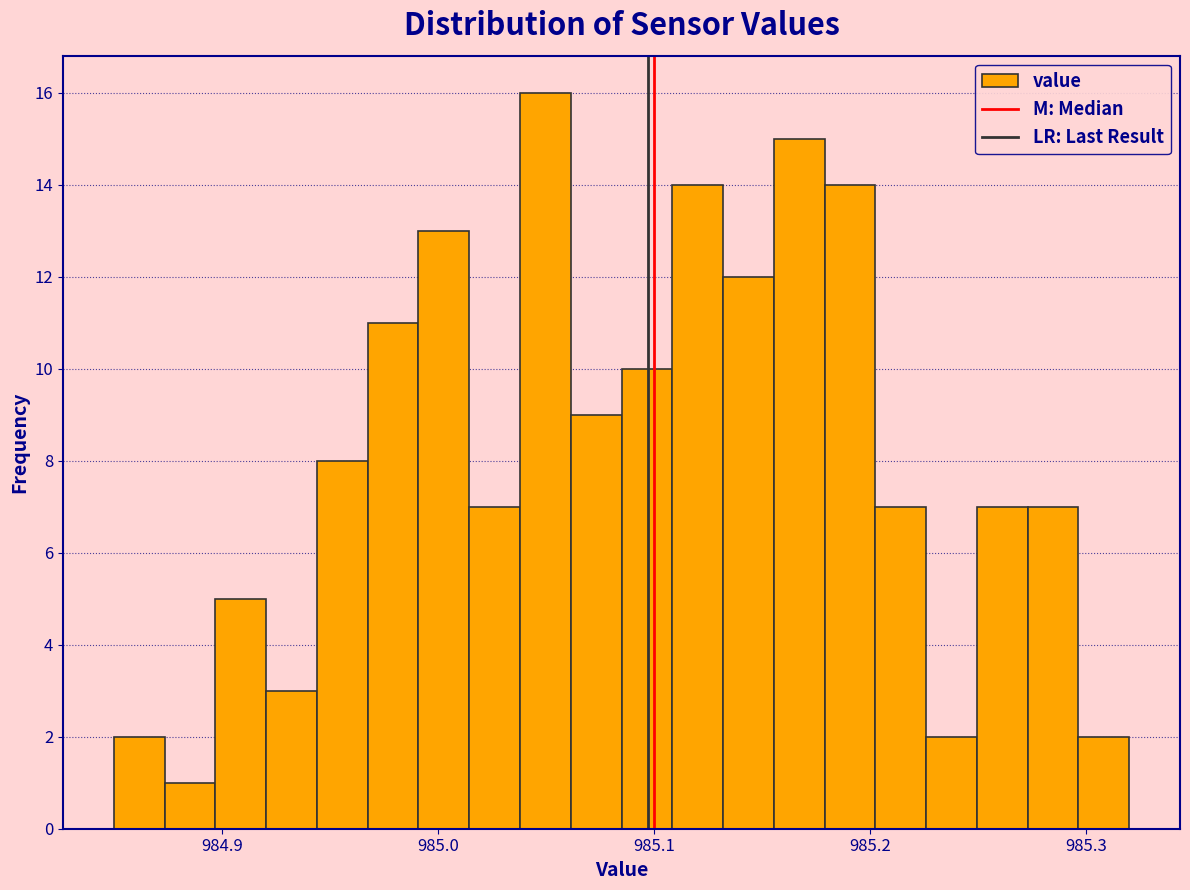

Around what value on the x-axis is the tallest bar? Give the approximate position of its centre, as read against the axis.

985.05